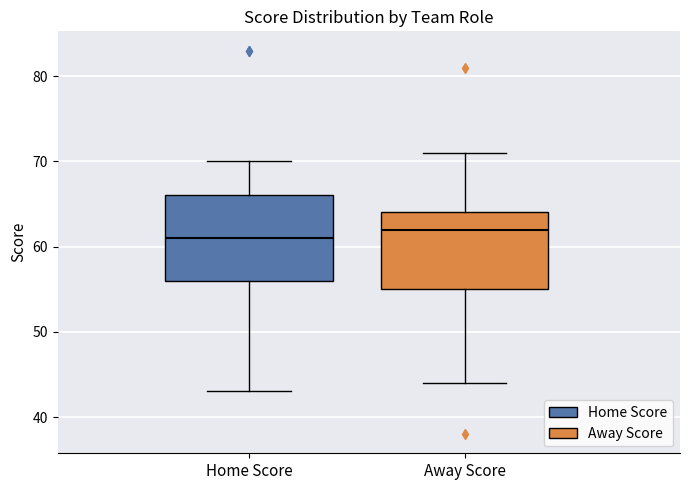

Which box has the highest median line?

Away Score